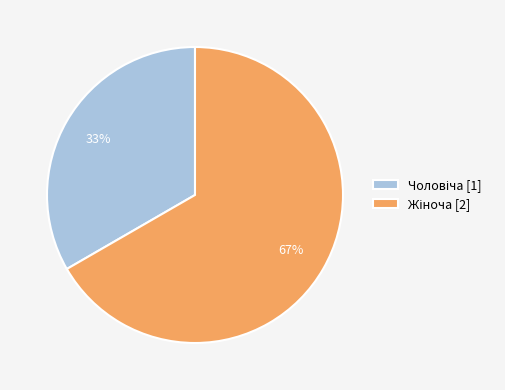

Is there any slice that represents more than half of the pie?

Yes